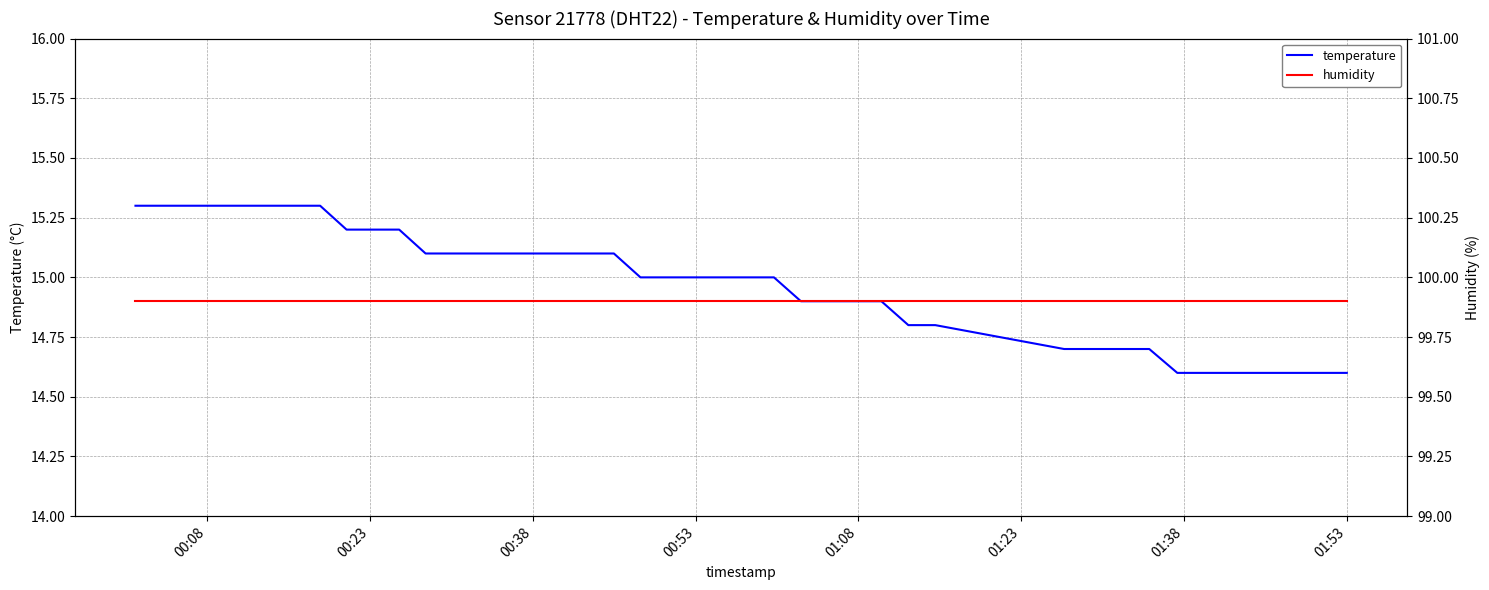

What is the maximum value for temperature?

15.3